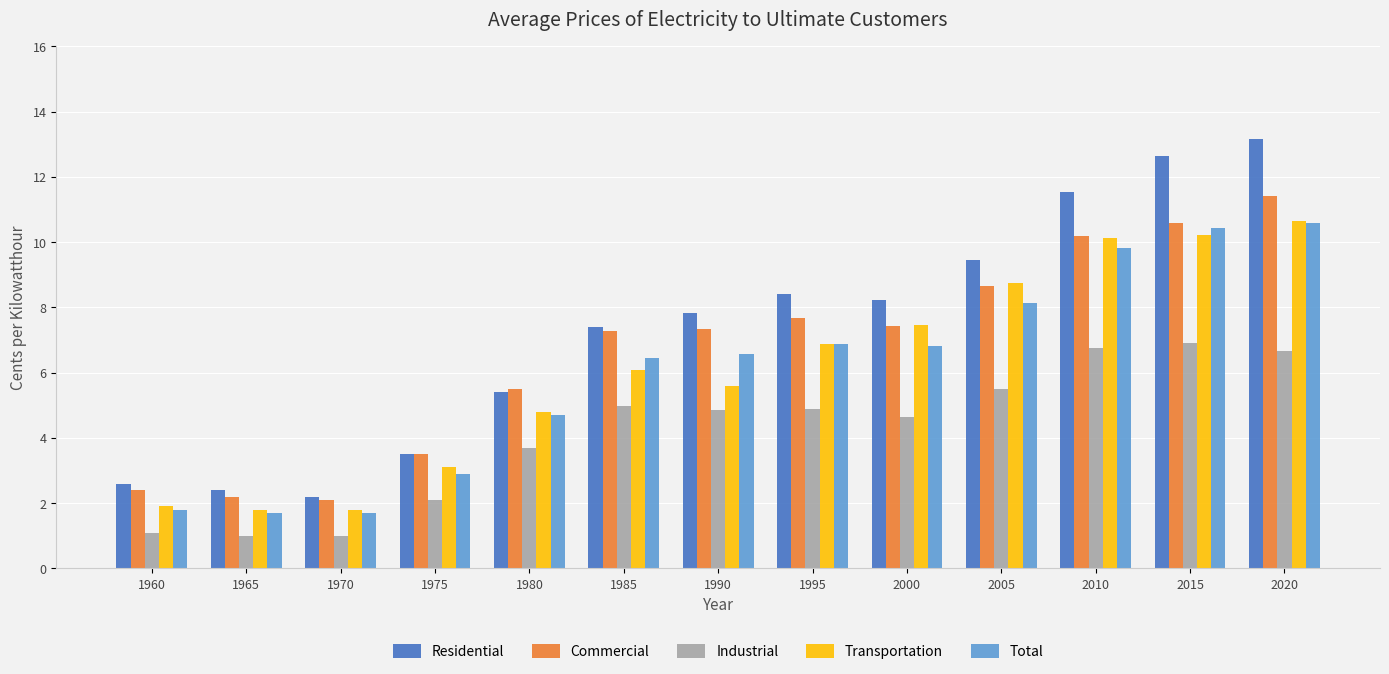

At which label does Total first exceed 6?

1985